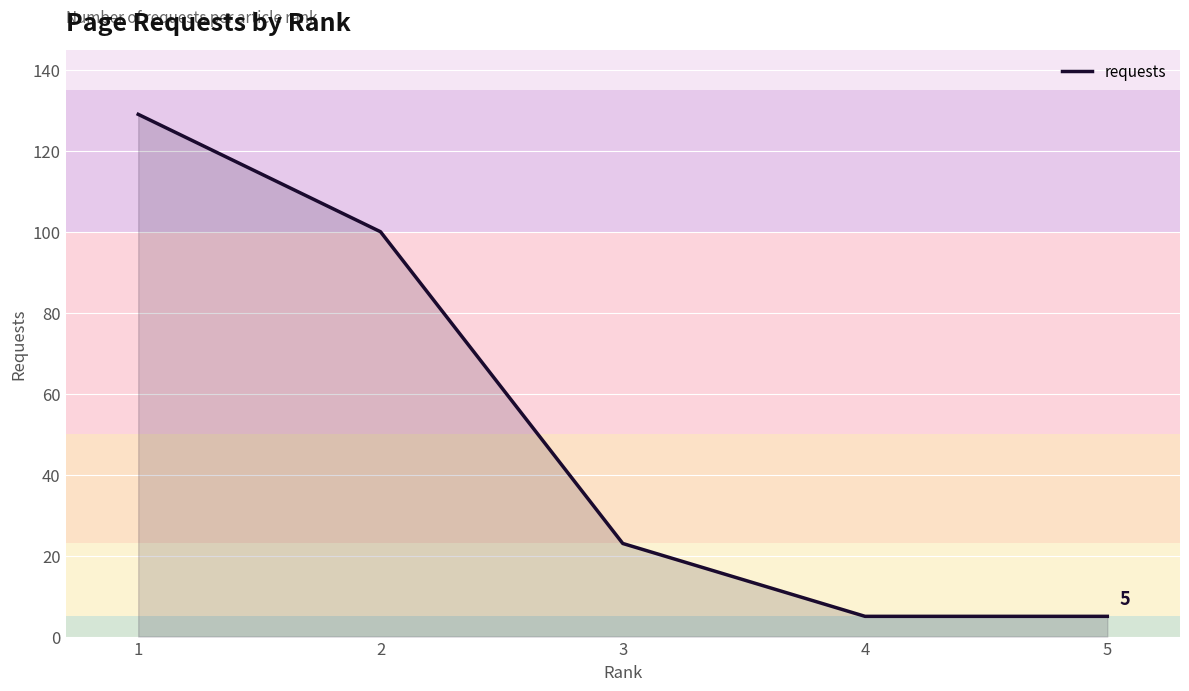

What is the greatest value displayed?

129